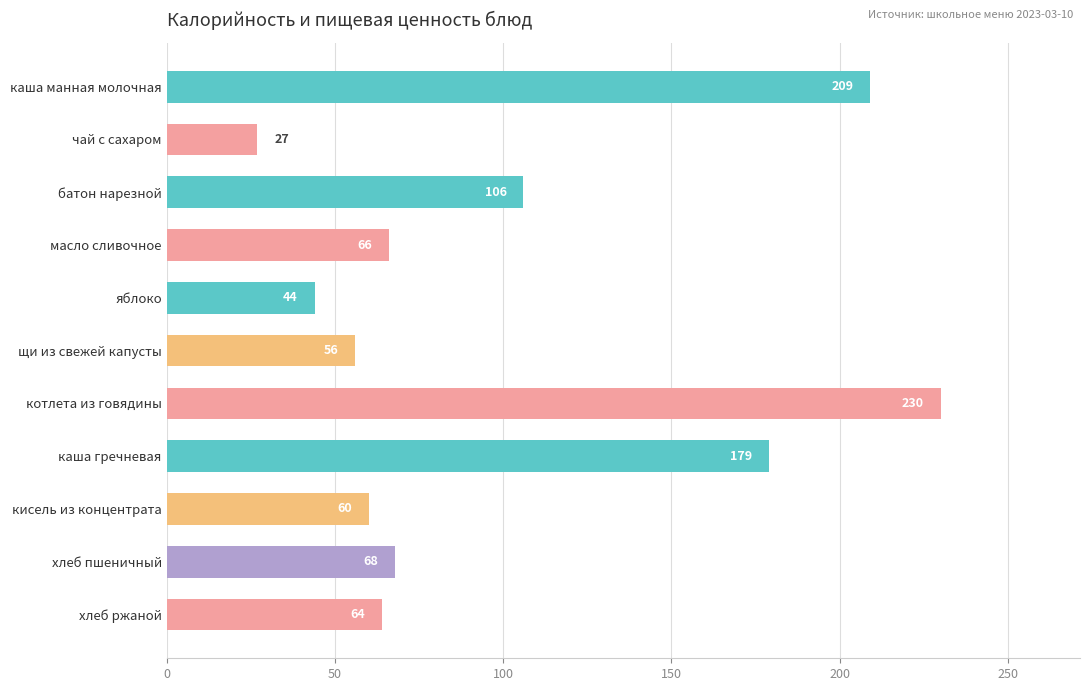

What is the minimum value shown in the chart?

27